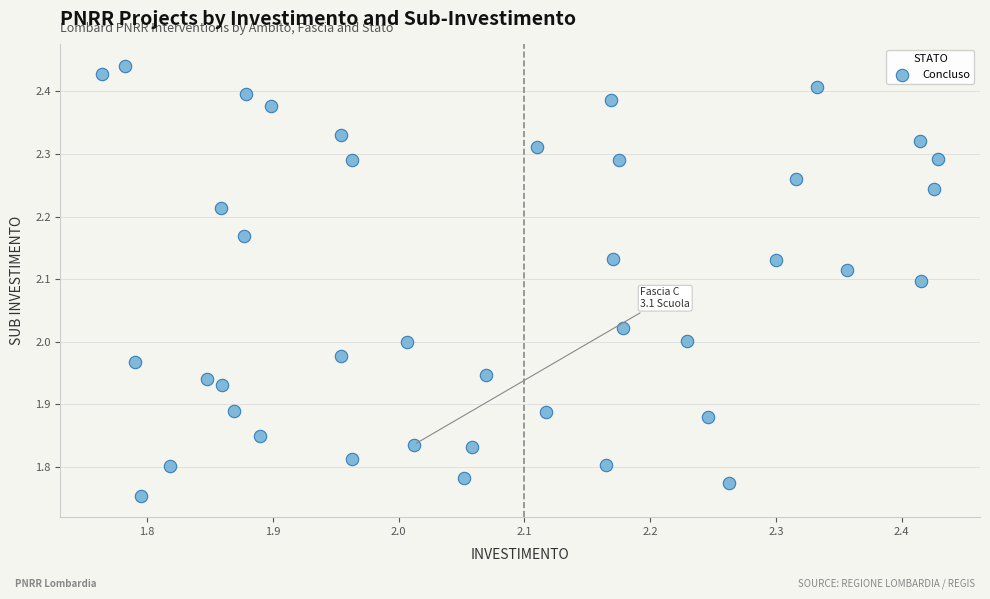

What is the range of X values (max minus min)?

0.7